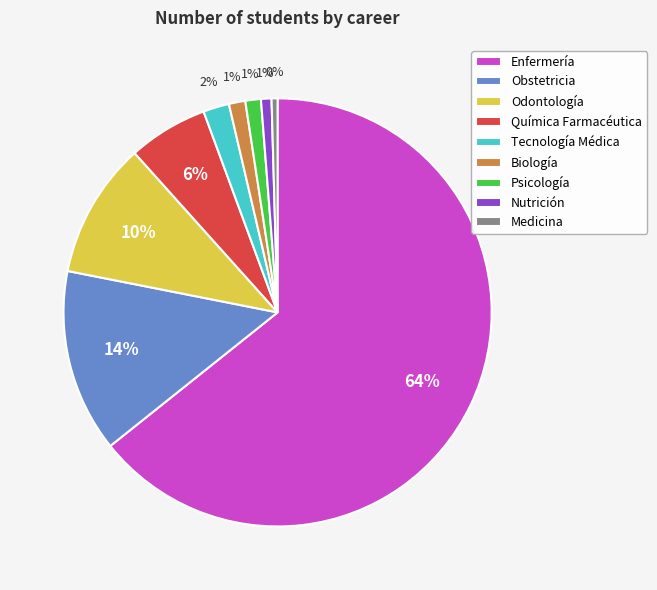

Which has a higher value, Odontología or Química Farmacéutica?

Odontología